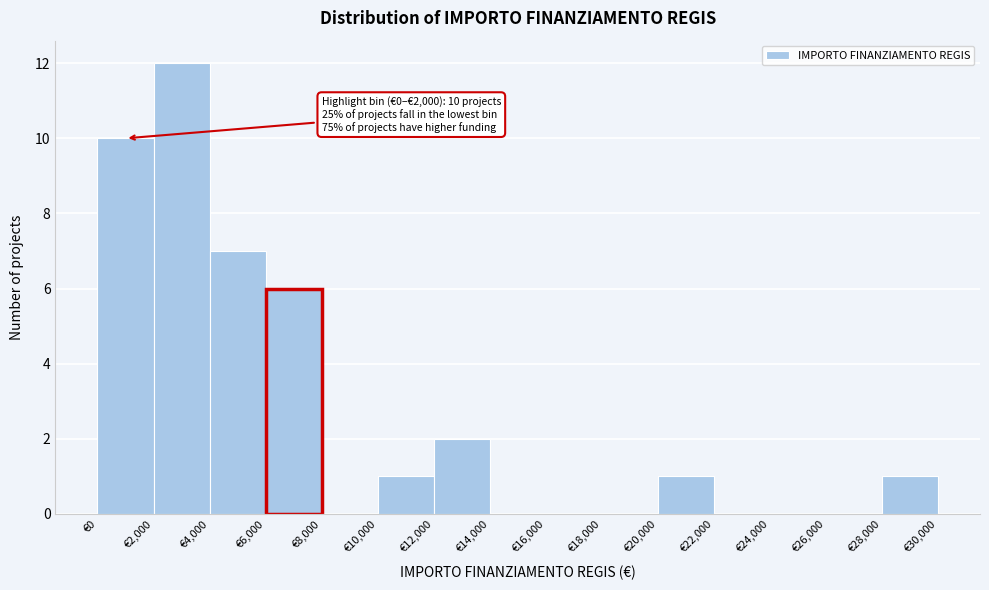

Which range on the x-axis has the tallest bar?

2000 to 4000